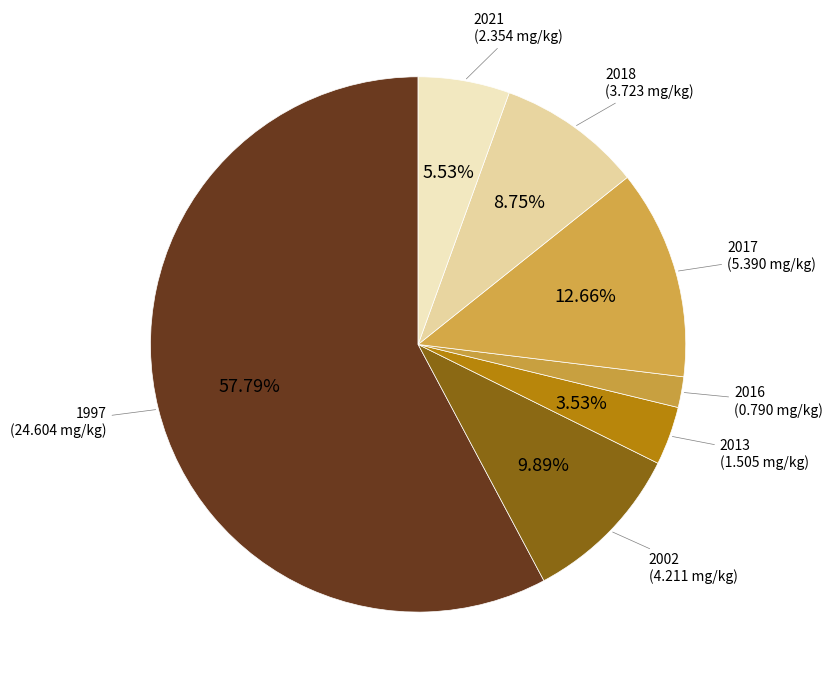

To the nearest percent, what is the average slice percentage?

14%